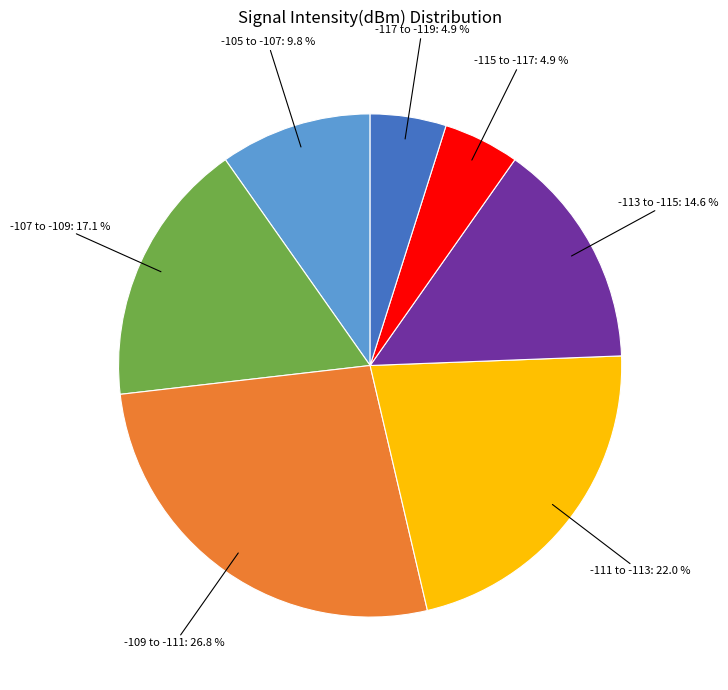

Is there a majority slice in this chart?

No